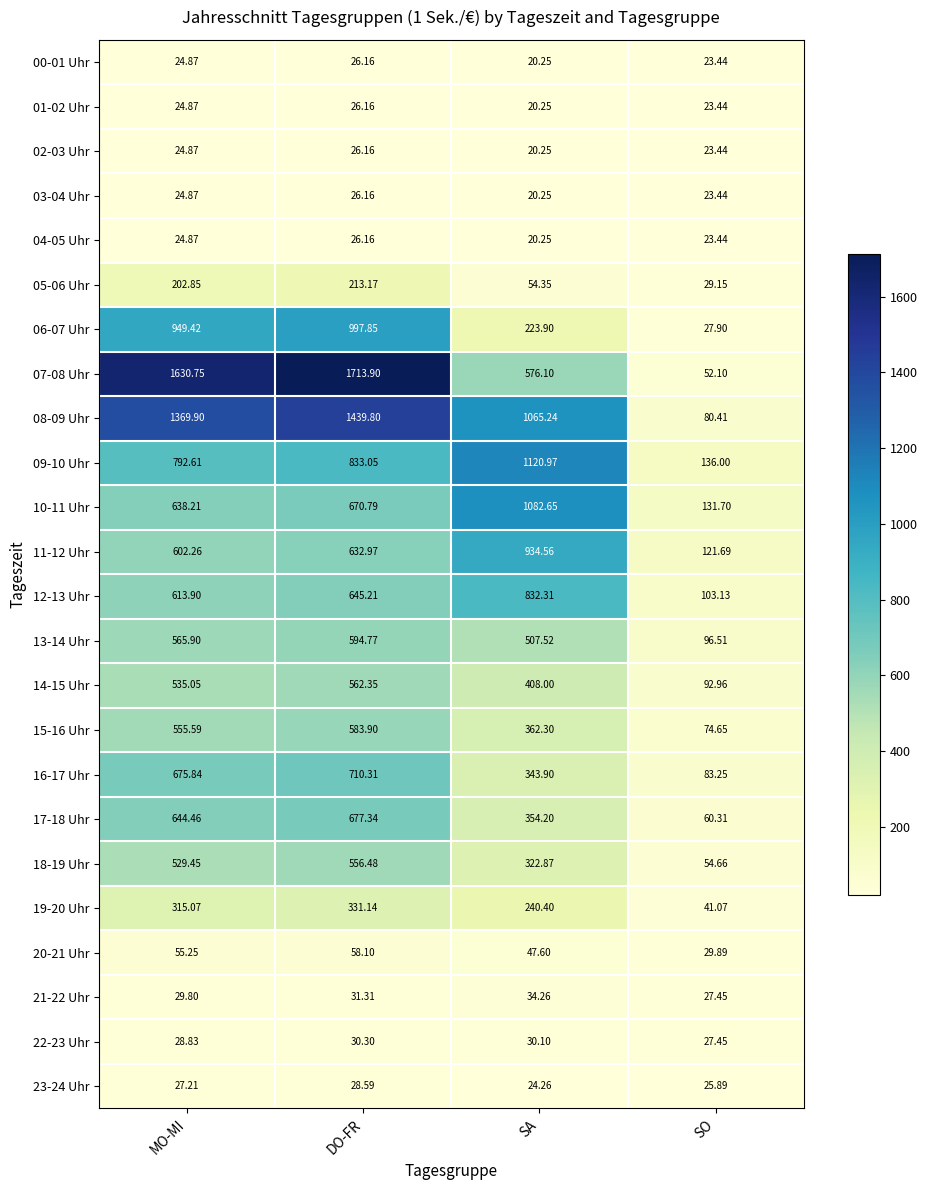

Rank the categories by 12-13 Uhr value from highest to lowest.

SA, DO-FR, MO-MI, SO